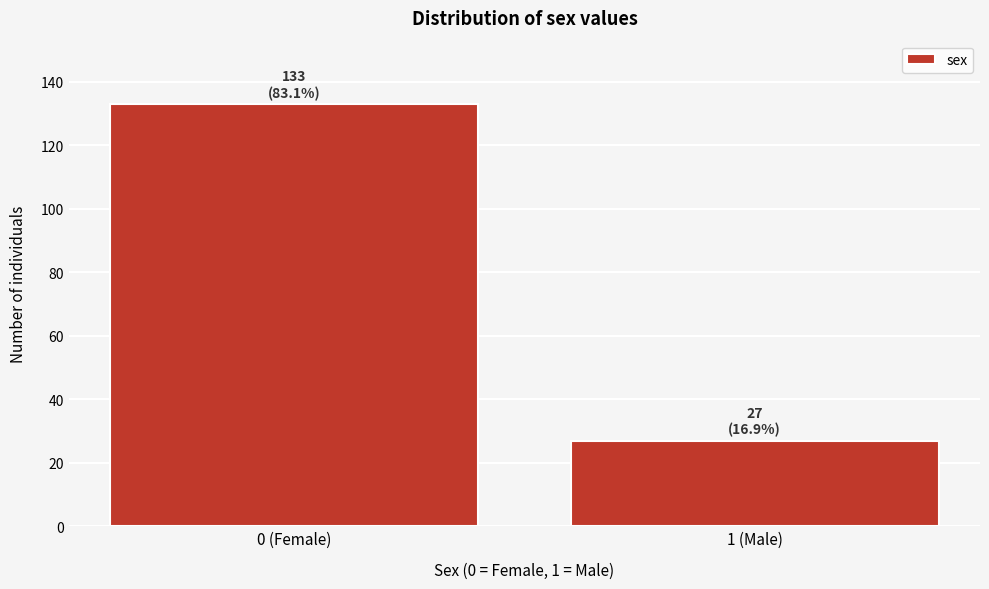

Reading left to right, what are all the values shown in this chart?

0 (Female)=133	1 (Male)=27